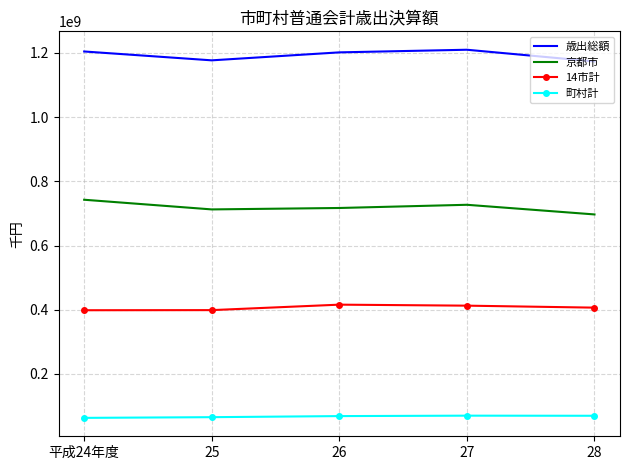

True or false: 町村計 has more than 2 interior local peaks.

False